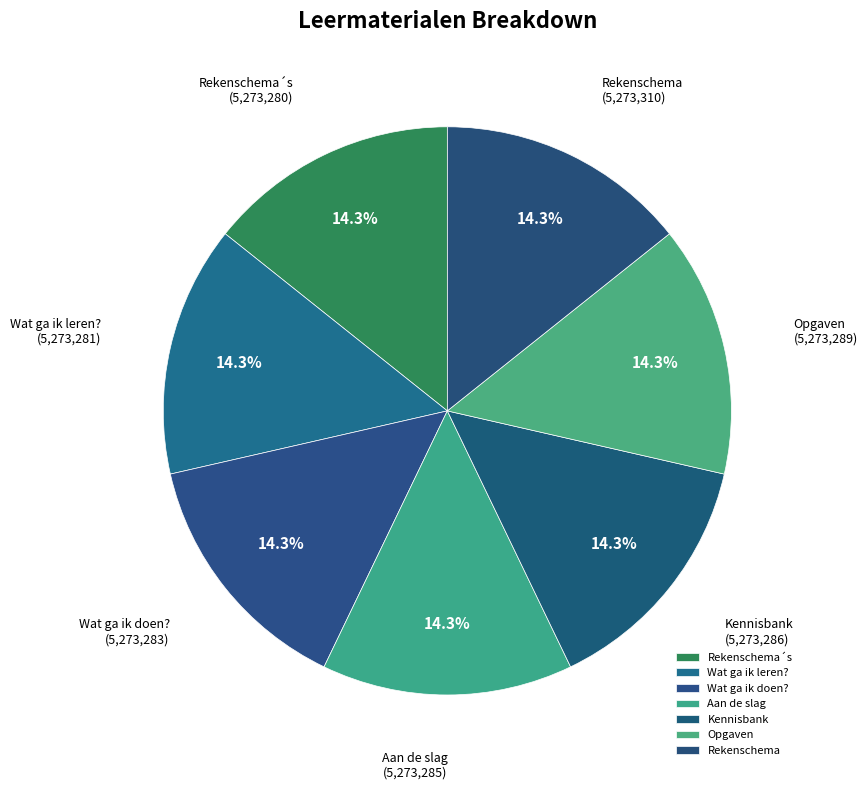

Does Opgaven represent more than half of the total?

No